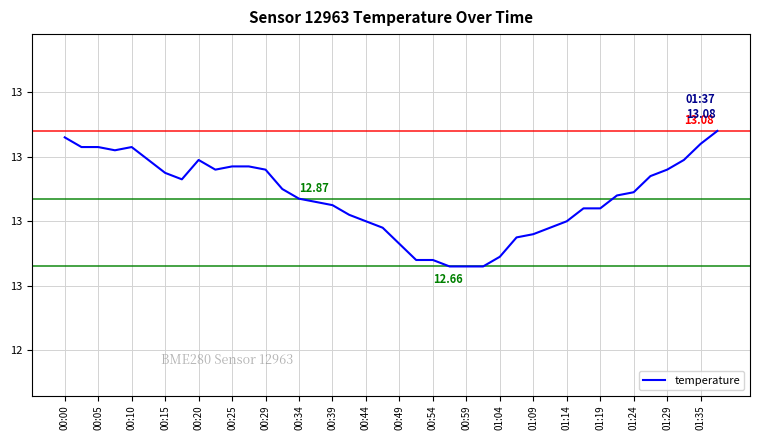

What is the smallest value displayed?

12.7